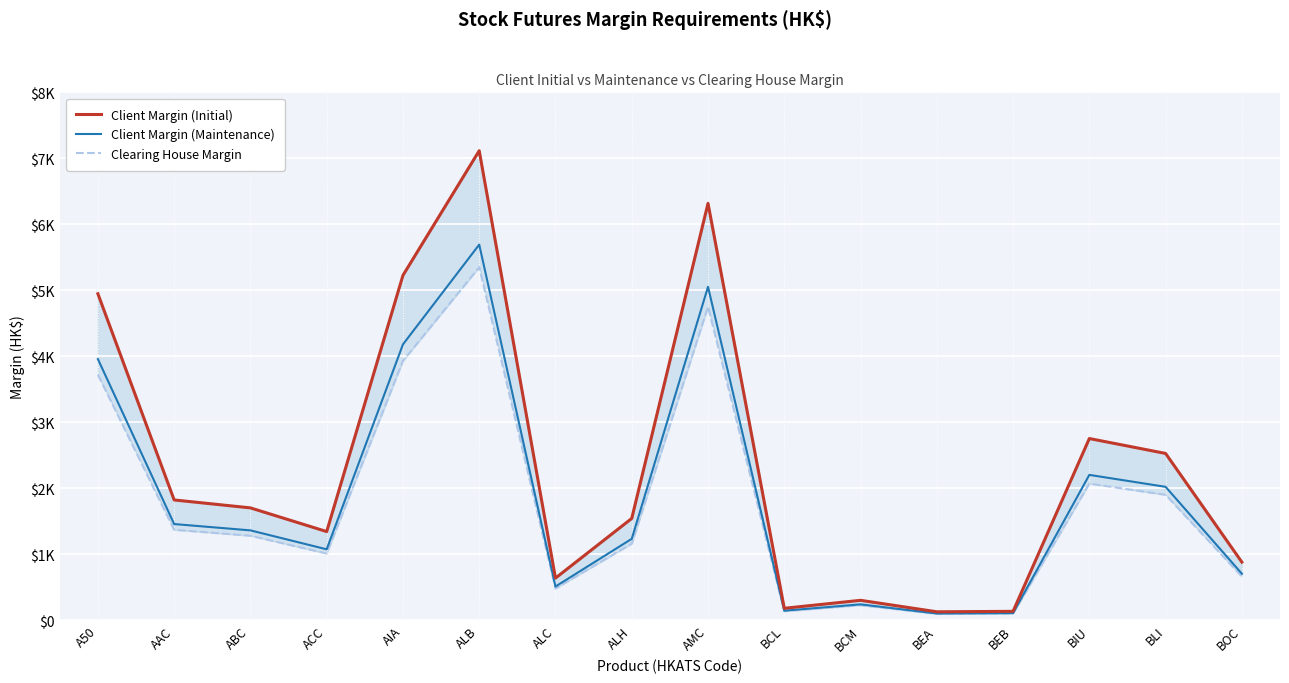

Which category has the highest value across all series?

ALB